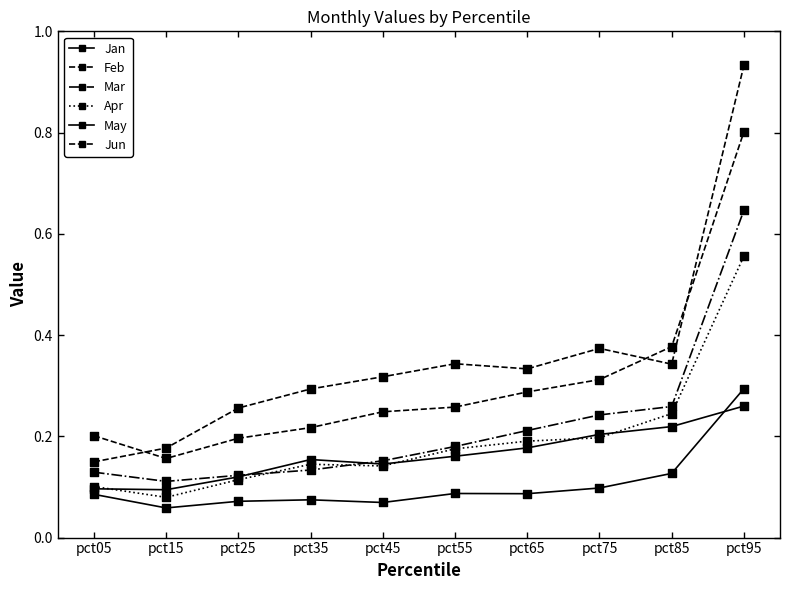

What is the total value across all series at pct35?

1.0